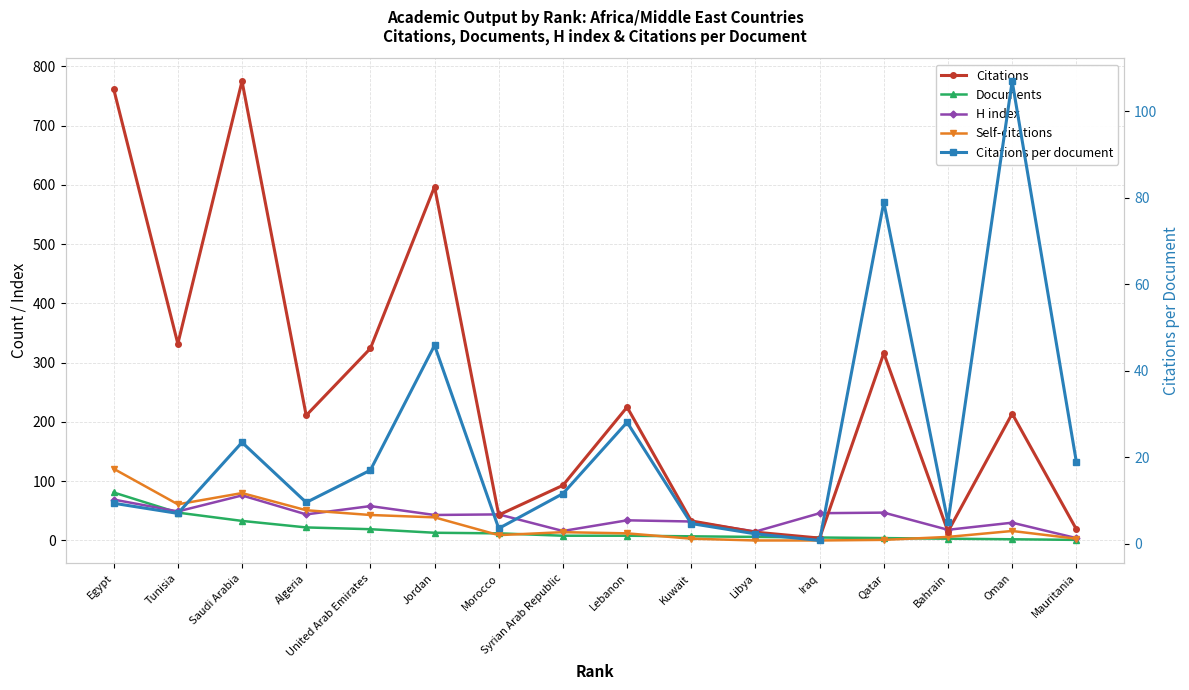

Where is Documents nearest to the value 41?

Tunisia